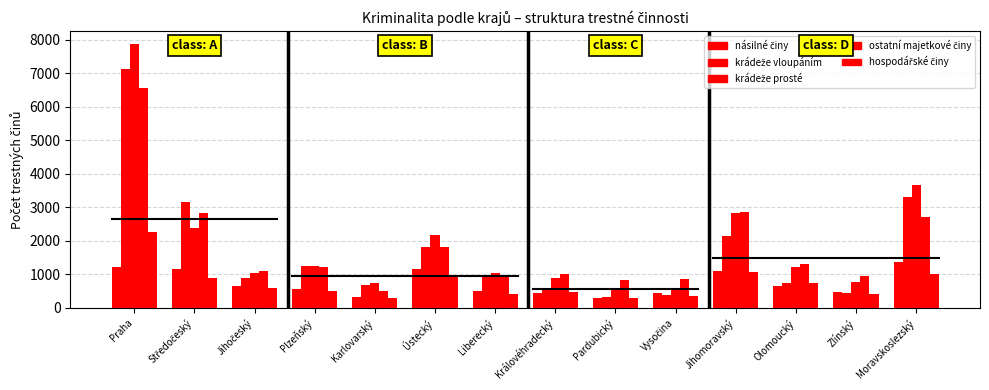

How many series are shown in this chart?

5